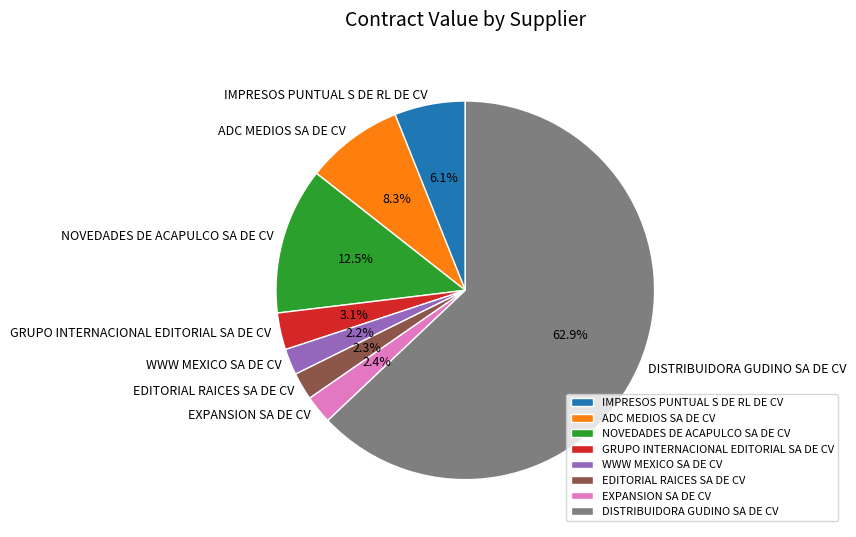

Does DISTRIBUIDORA GUDINO SA DE CV represent more than half of the total?

Yes